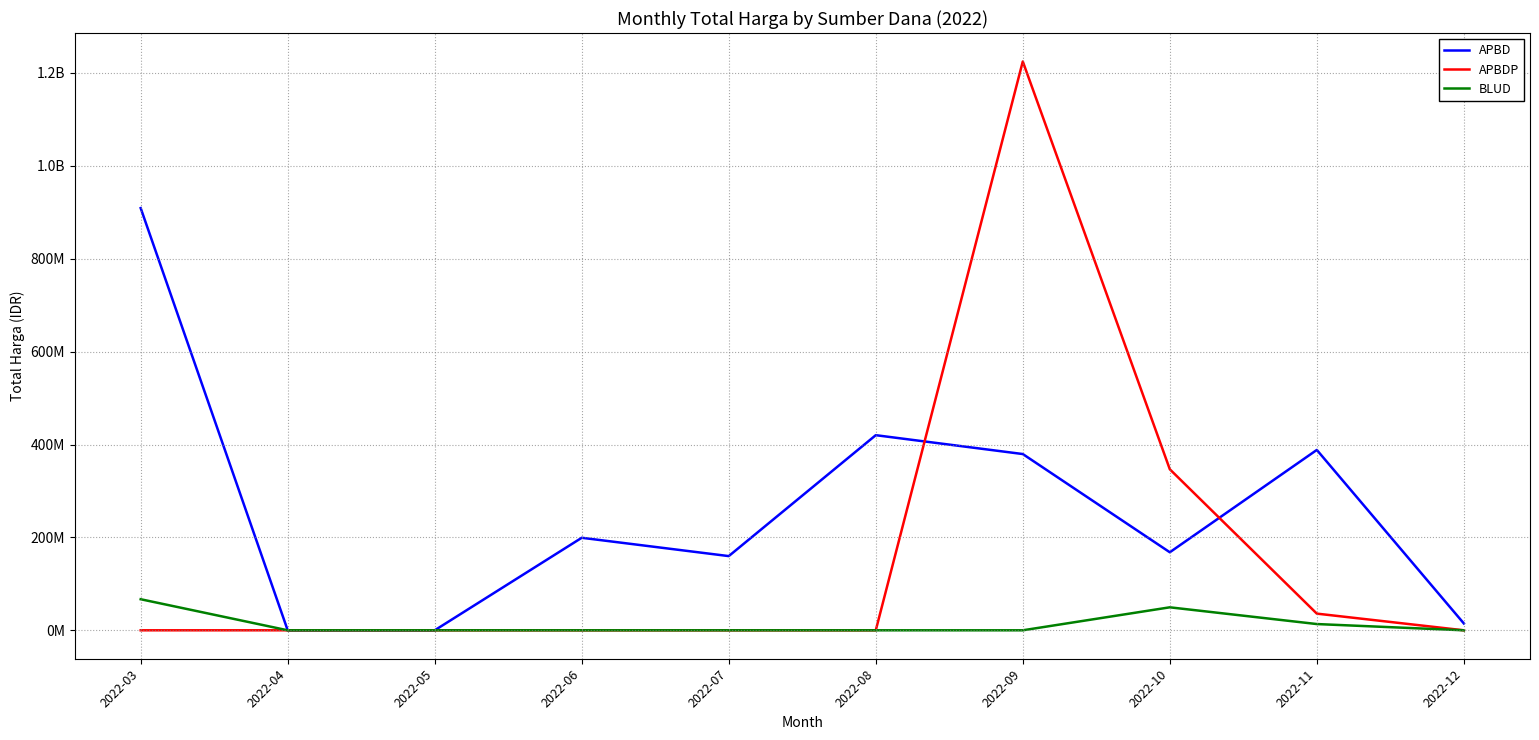

Is this an area chart (filled region under the line)?

No